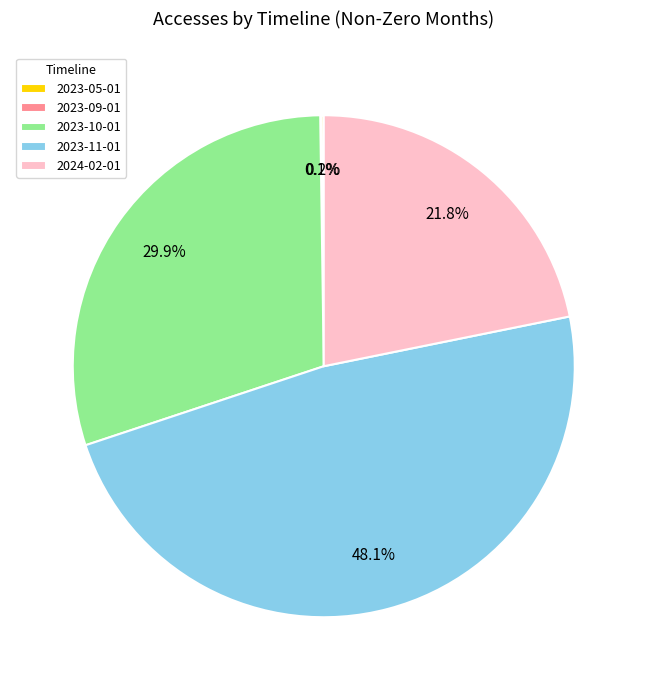

Which category has the biggest portion of the pie?

2023-11-01